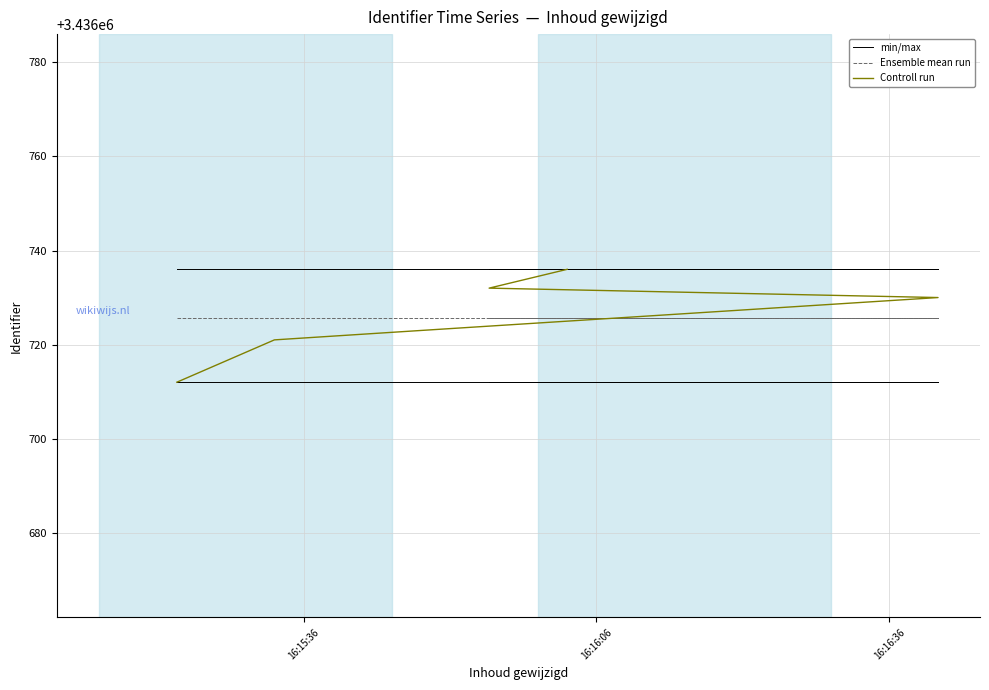

How many data points in Controll run are above 3436730?

2